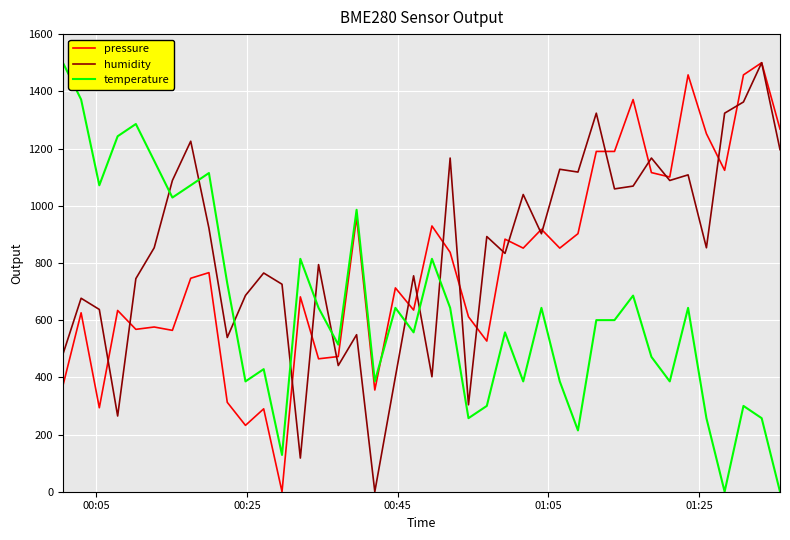

After their last crossing, which series has the higher values: humidity or temperature?

humidity